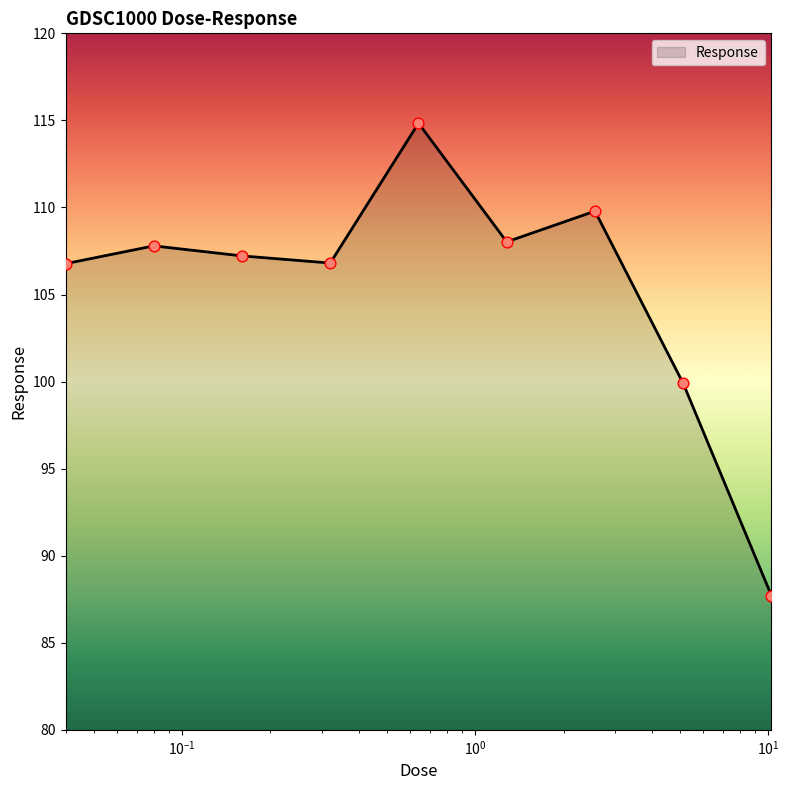

What is the maximum value shown in the chart?

114.8